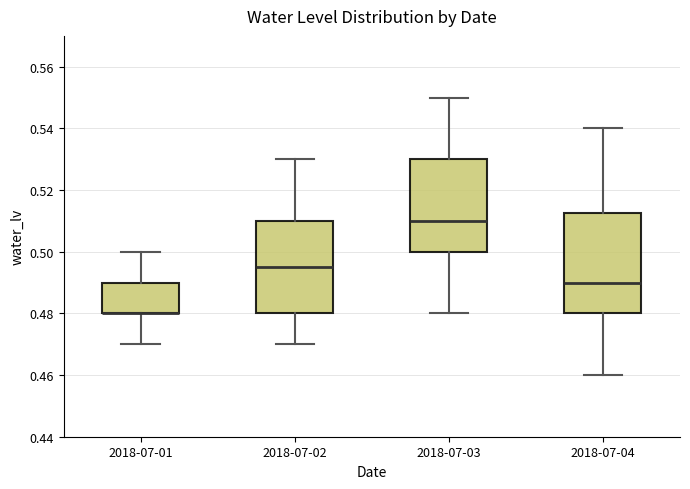

Comparing the boxes themselves (not the whiskers), which one is the tallest?

2018-07-04